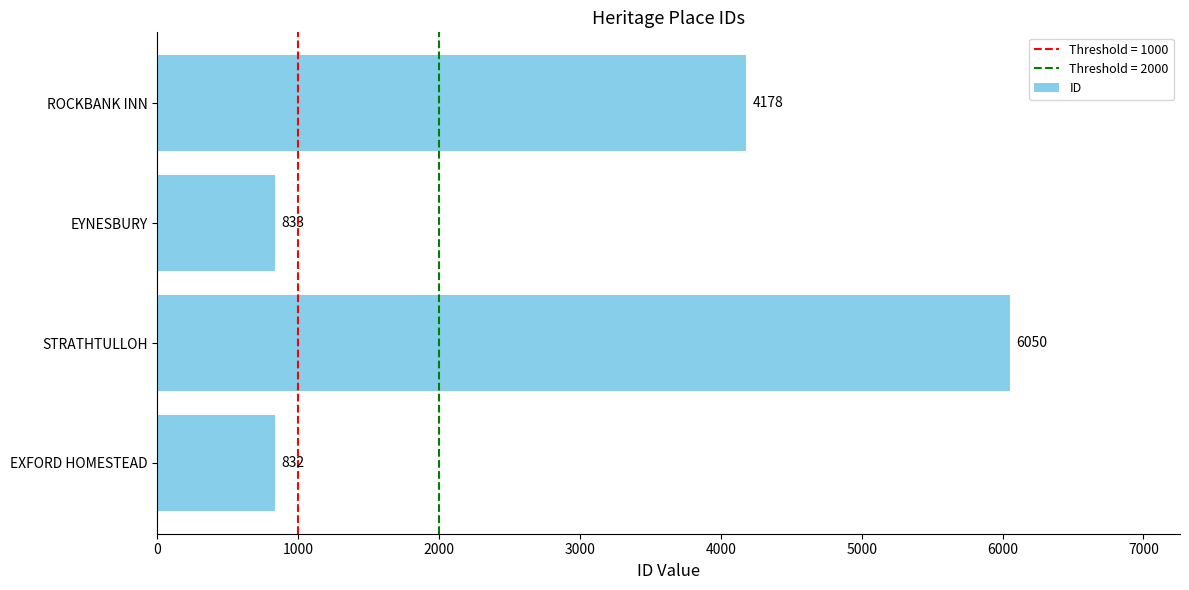

Which has a higher value, EXFORD HOMESTEAD or ROCKBANK INN?

ROCKBANK INN